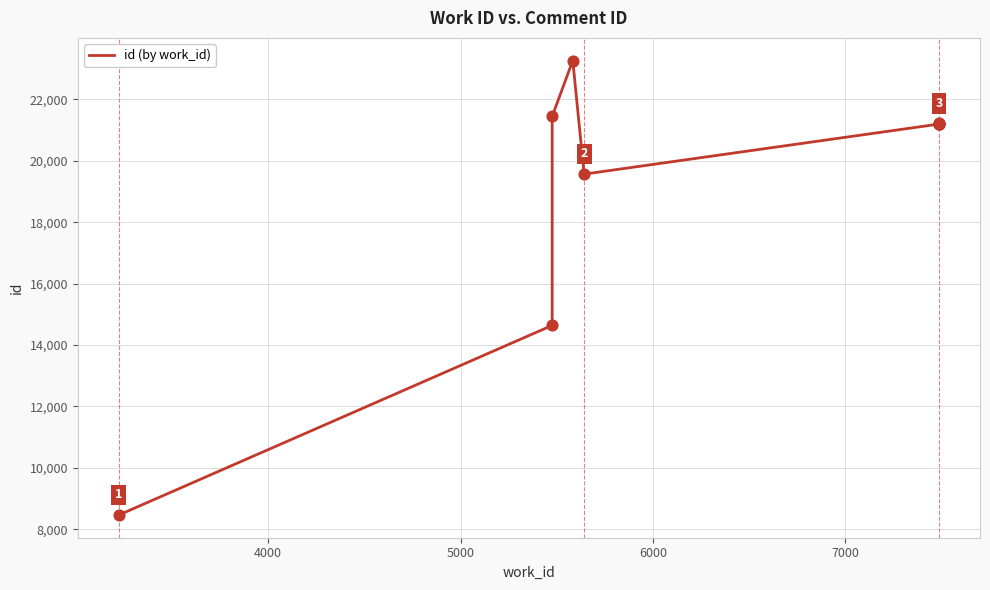

Between 6000 and 4000, which is larger?

6000